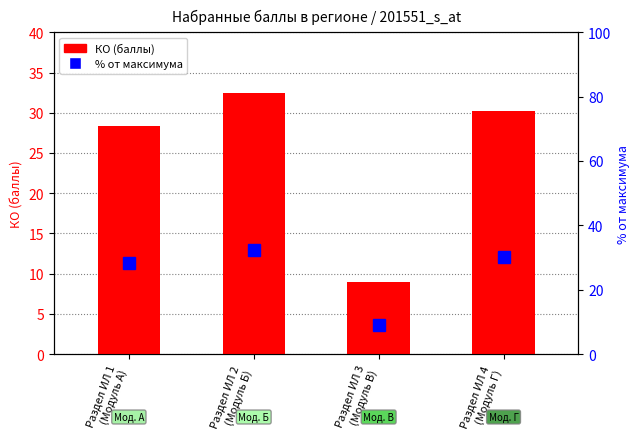

What is the value of the % от максимума bar at the 2nd from the left?

32.5